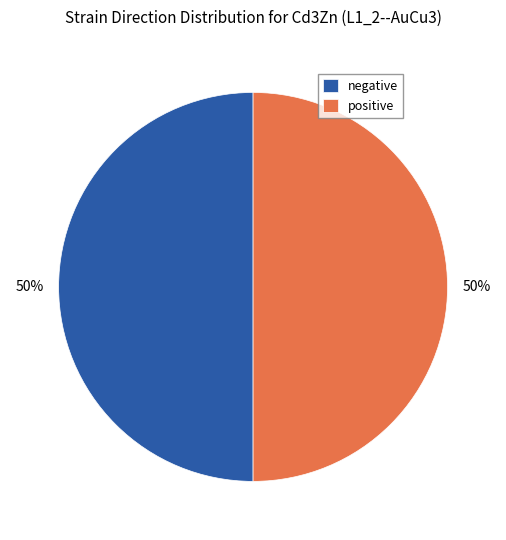

What percentage is the positive slice, to the nearest percent?

50%